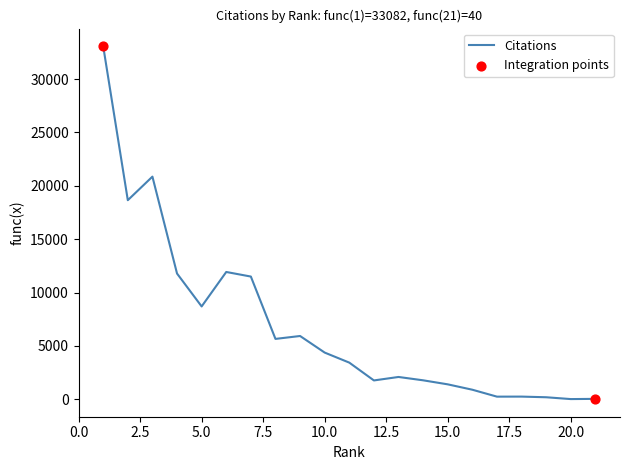

What is the difference between the maximum and minimum values?

33062